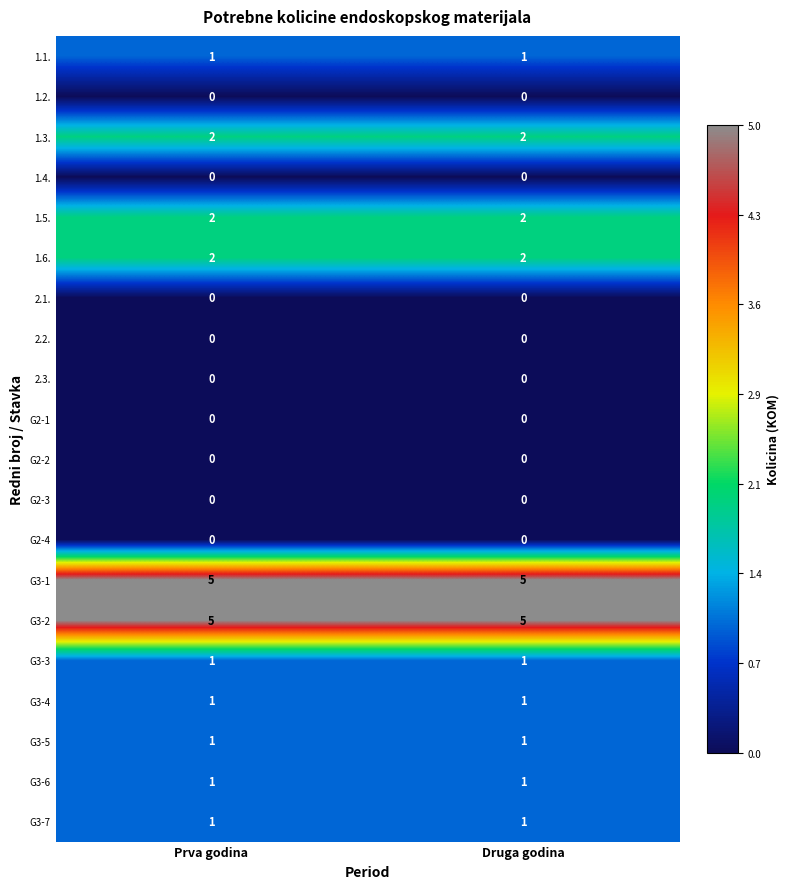

What is the total value across all series at Druga godina?

22